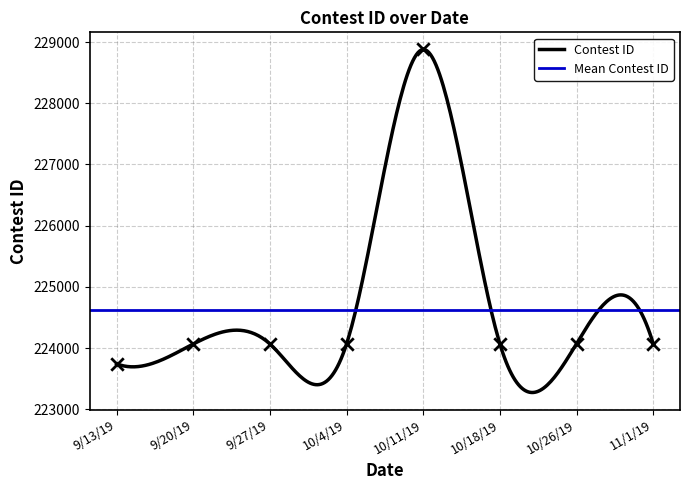

Which has a higher value, 9/20/19 or 10/11/19?

10/11/19